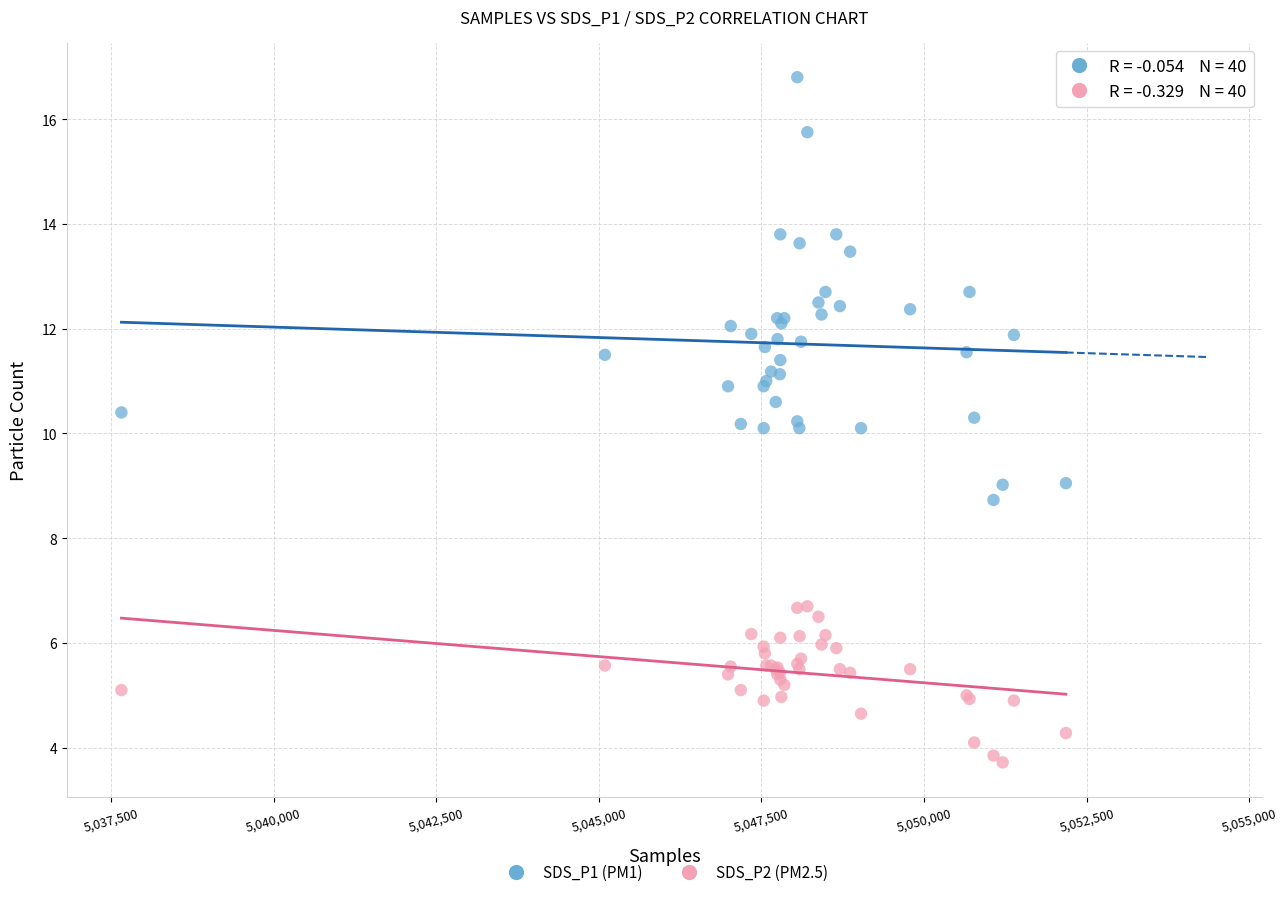

Which series reaches the minimum Y coordinate?

SDS_P2 (PM2.5)